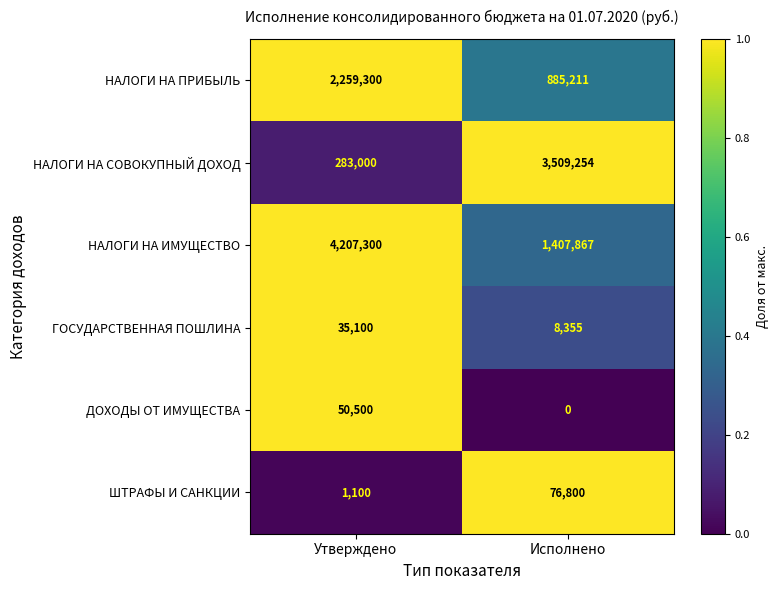

Which category has the highest value across all series?

Утверждено